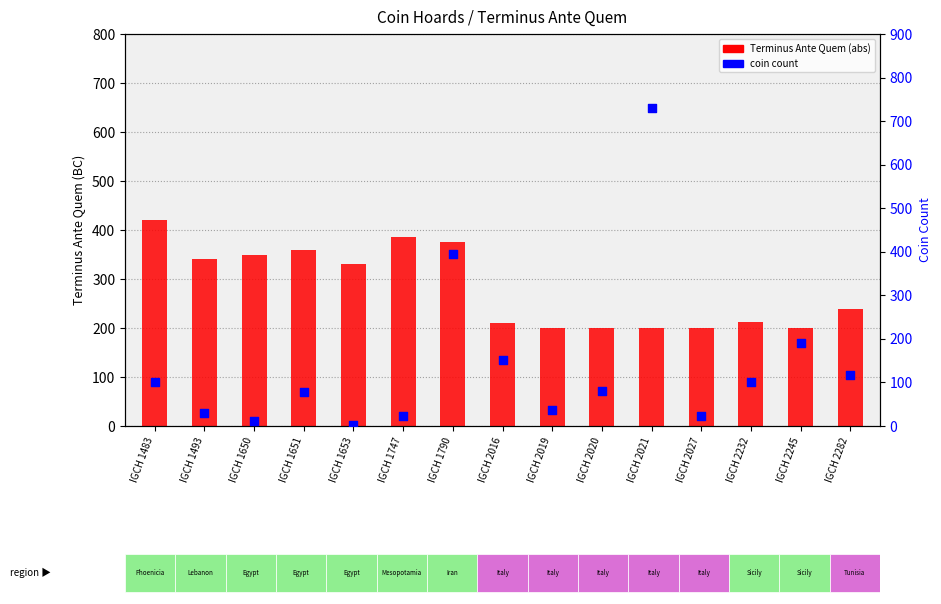

What are all the series names shown in the legend?

Terminus Ante Quem (abs), coin count